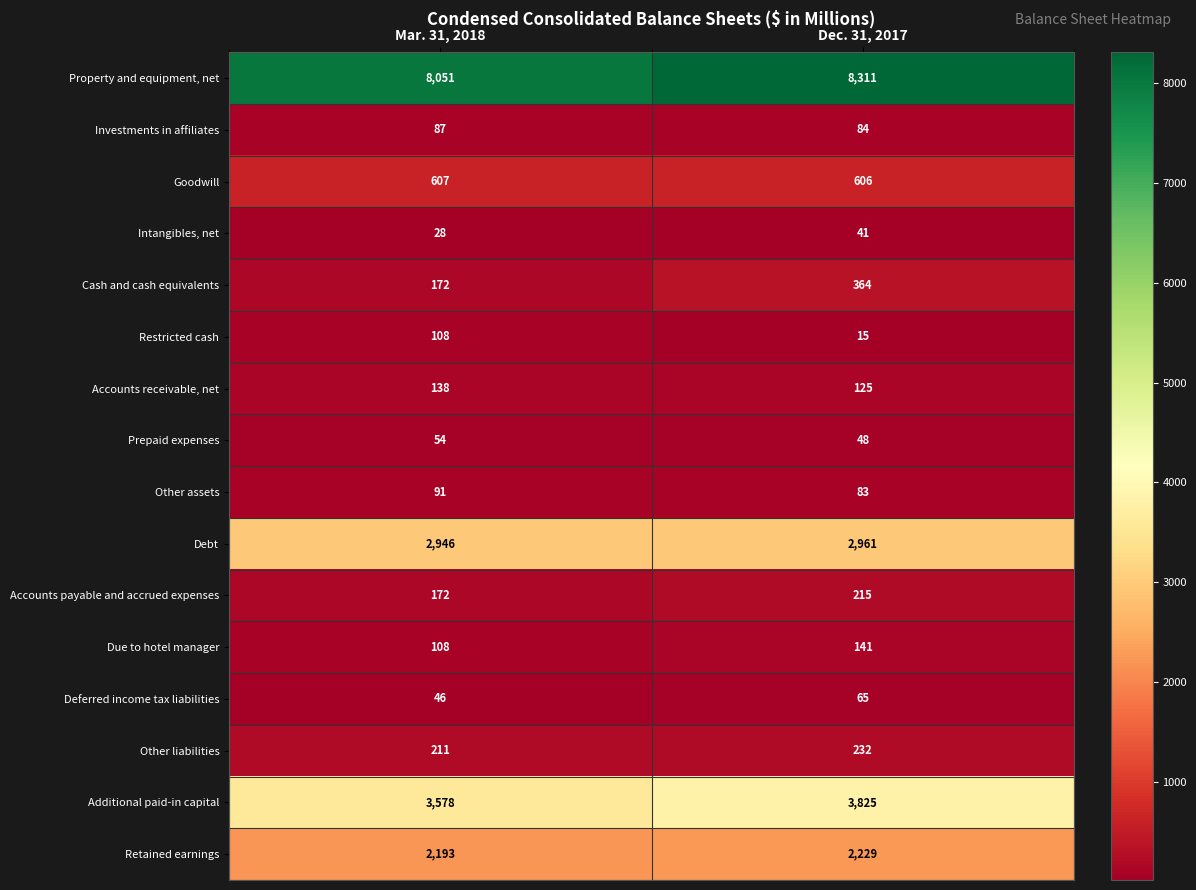

What is the difference between the Intangibles, net values at Mar. 31, 2018 and Dec. 31, 2017?

13